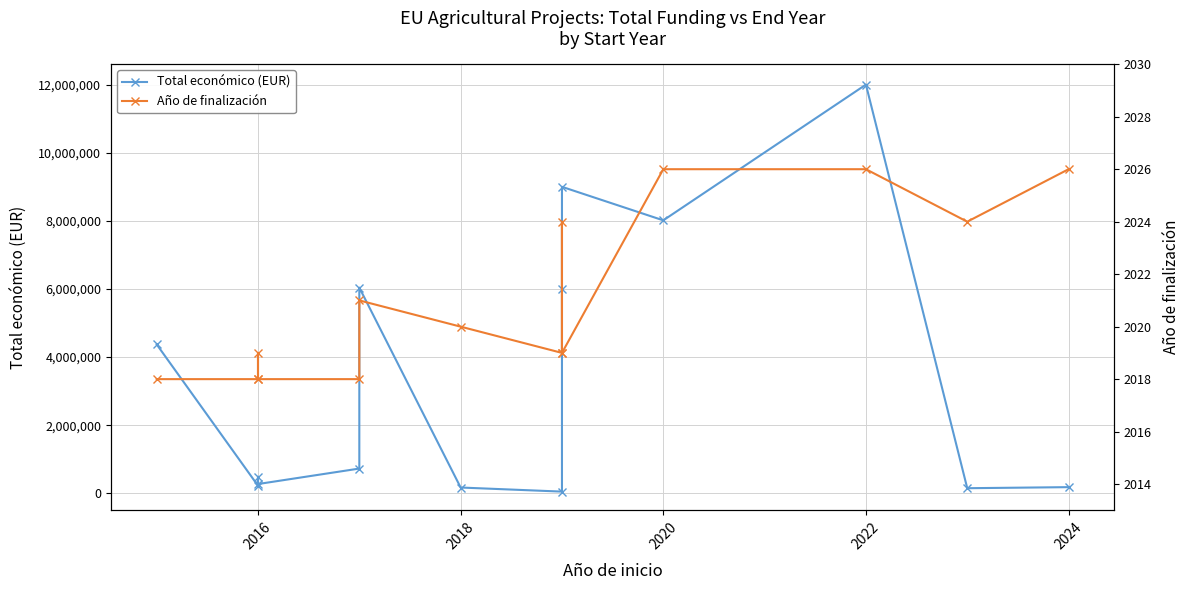

What is the difference between the maximum and second lowest values in the Total económico (EUR) series?

11849659